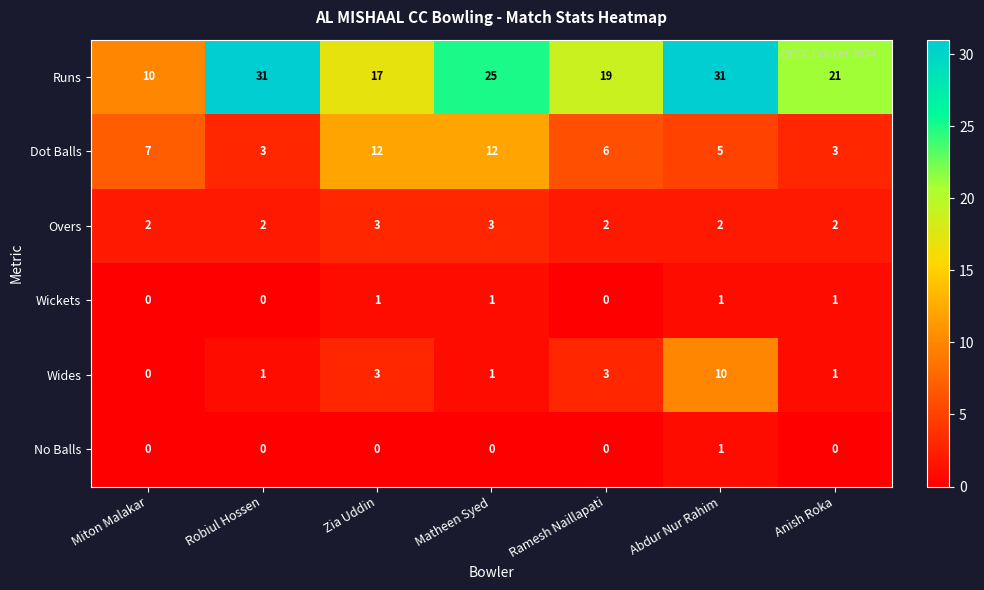

Which category has the highest value in the No Balls series?

Abdur Nur Rahim